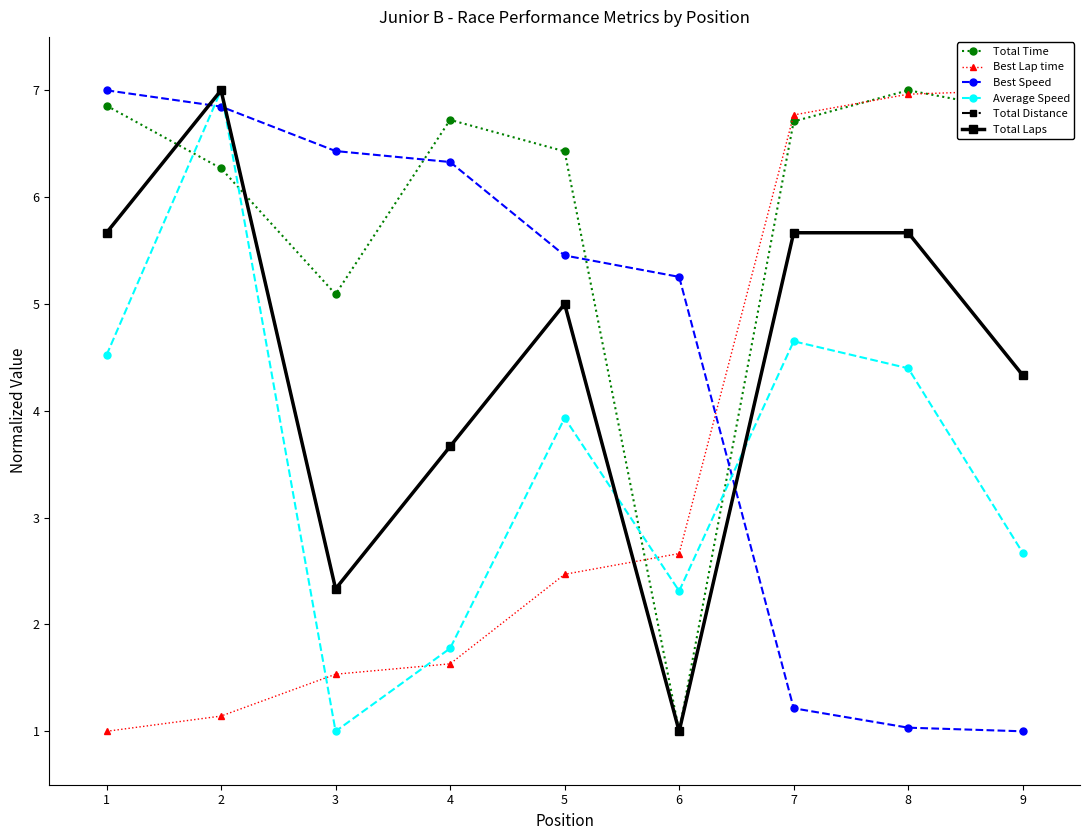

At which label is Total Distance closest to 4?

4